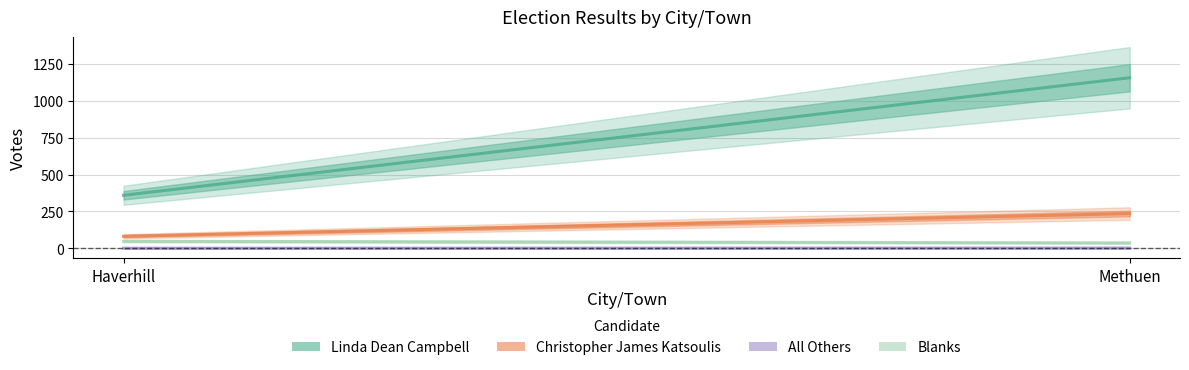

How many data points does each series have?

2